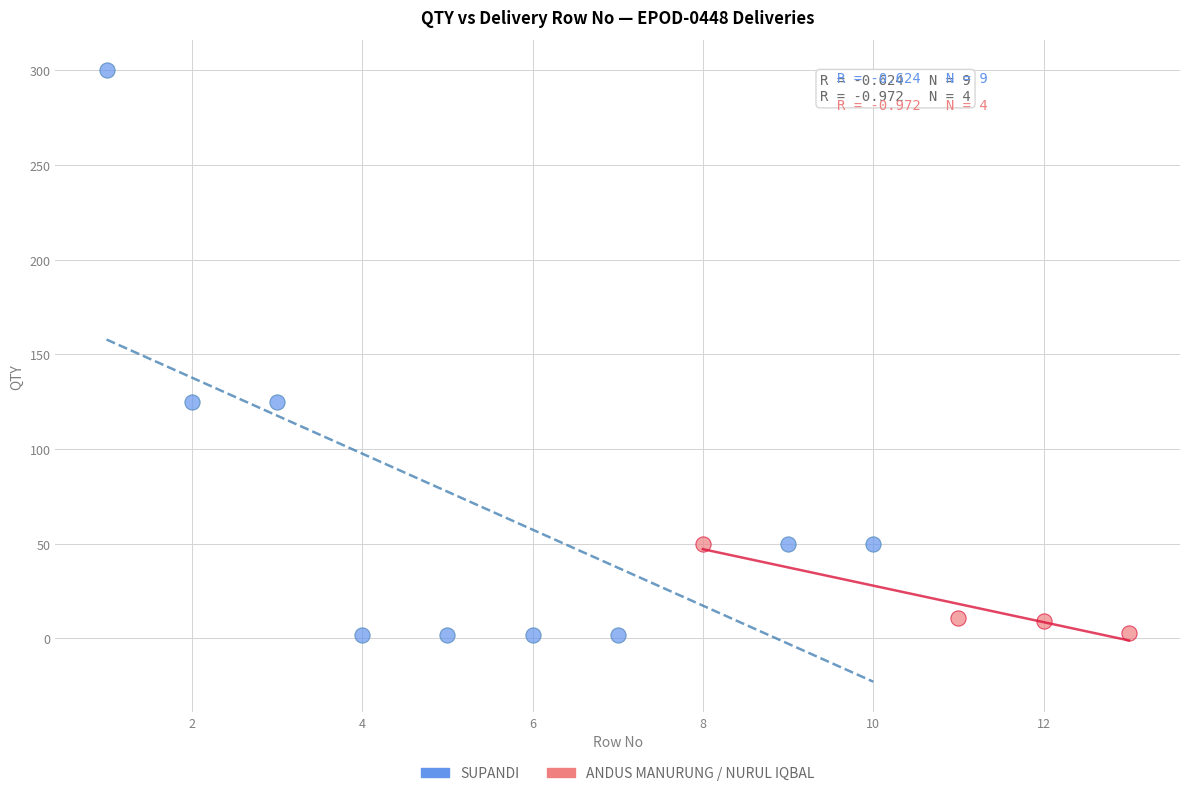

Which series reaches the maximum Y coordinate?

SUPANDI